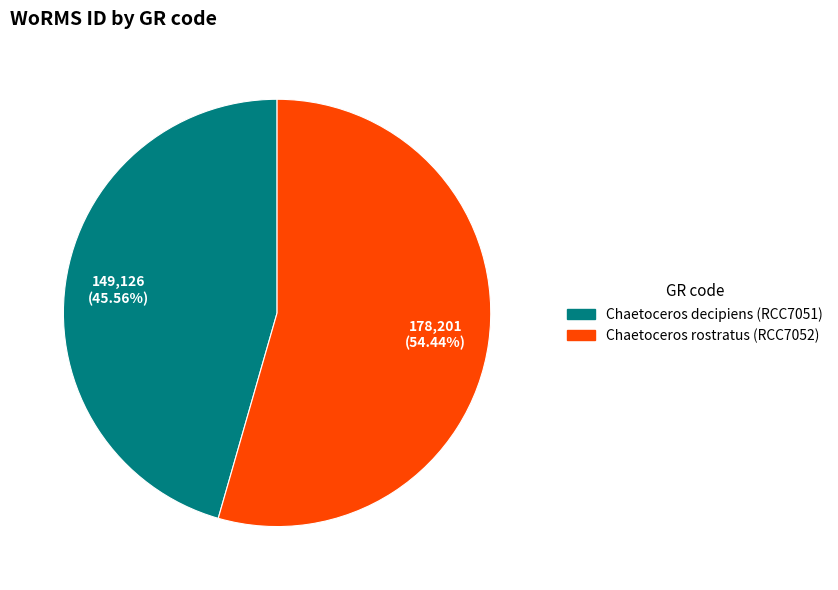

Rank the categories by value from lowest to highest.

Chaetoceros decipiens (RCC7051), Chaetoceros rostratus (RCC7052)